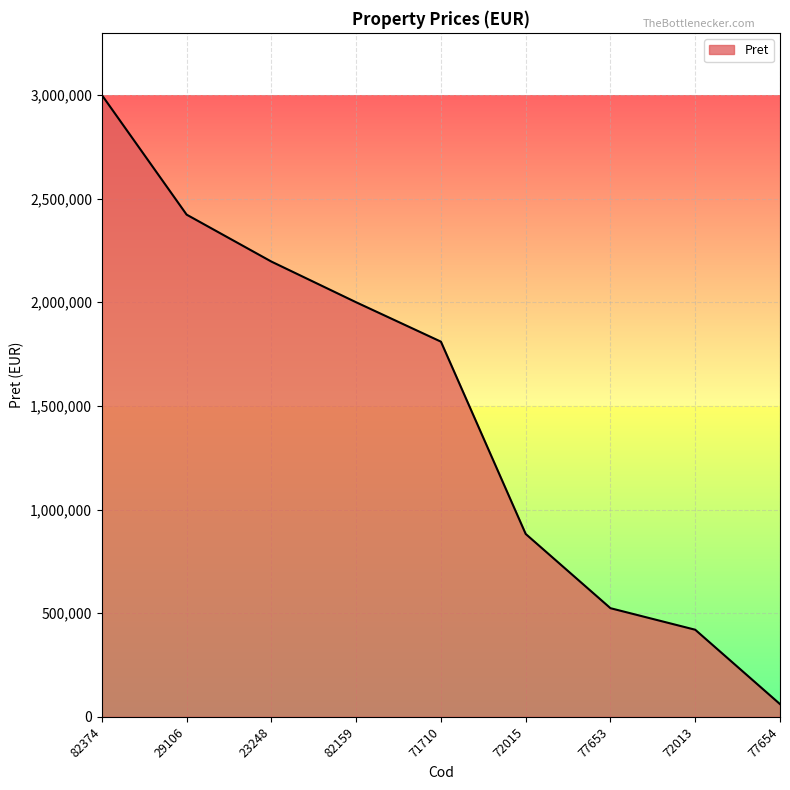

What is the maximum value shown in the chart?

3000000